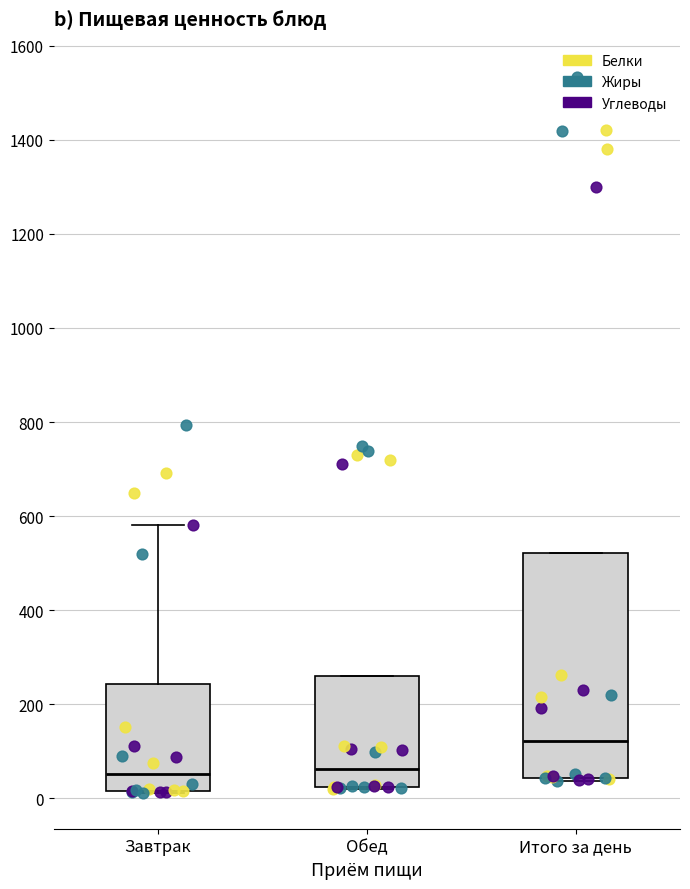

Reading left to right, read every box against the y-axis: the position of its median line, the range the box covers, and the ends of its whiskers. The values are not printed on the chart, so give them approximately, as read against the axis.

Завтрак: median 60, box 20 to 240, whiskers 20 to 580
Обед: median 60, box 20 to 260, whiskers 20 to 260
Итого за день: median 120, box 40 to 520, whiskers 40 (just below the box's lower edge) to 520